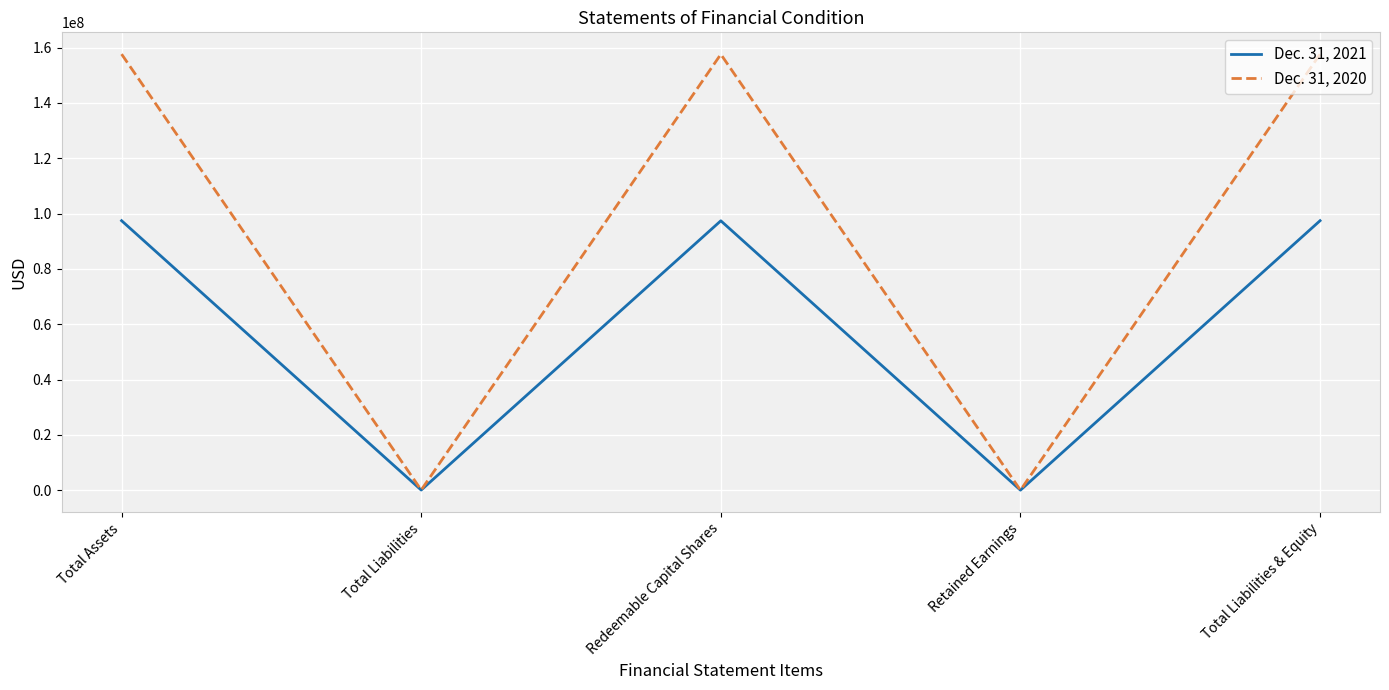

Which series has the widest spread of values?

Dec. 31, 2020